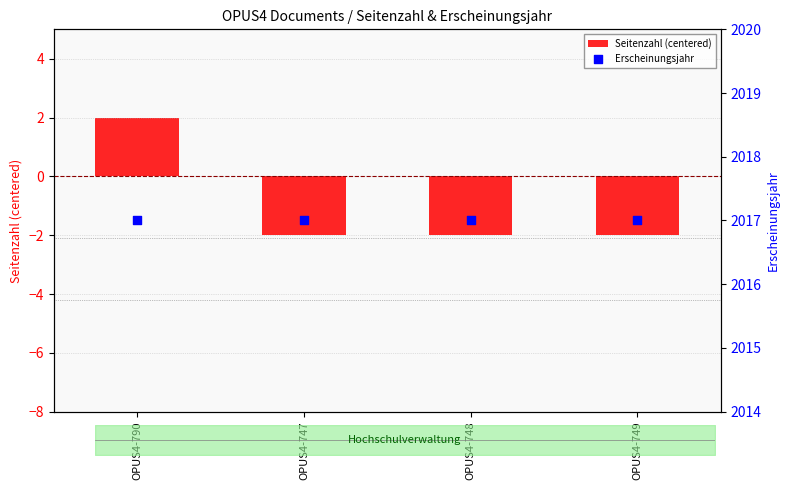

Which series has the widest spread of Y values?

Seitenzahl (centered)